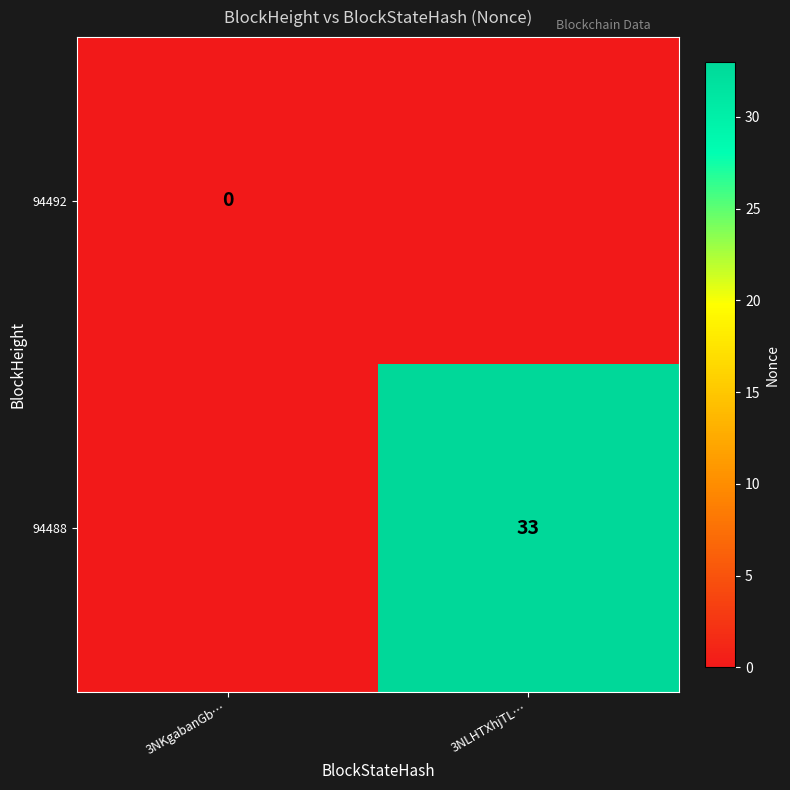

Is the value of 94492 at 3NKgabanGb… greater than the value of 94488 at 3NLHTXhjTL…?

No